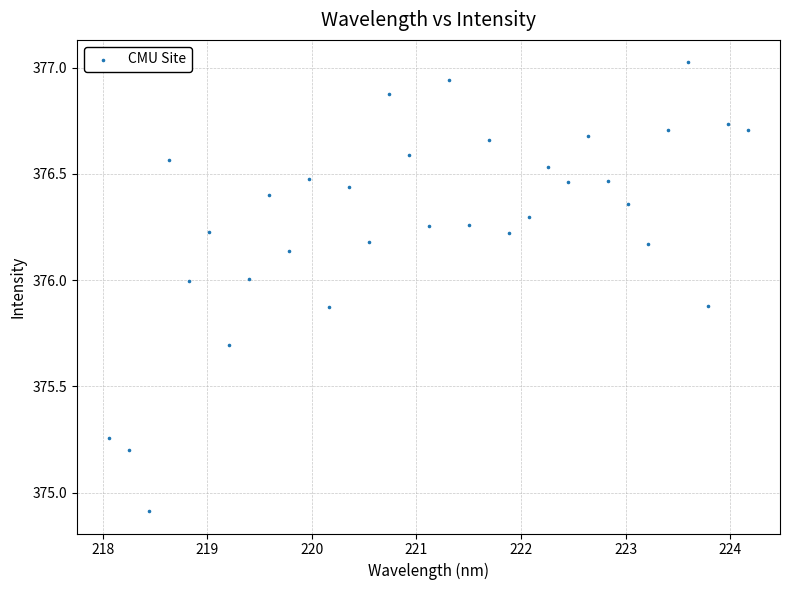

What is the range of X values (max minus min)?

6.1